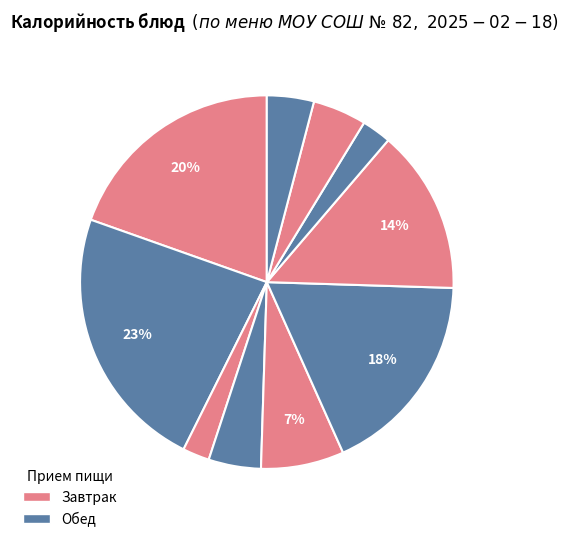

Rank the categories by value from highest to lowest.

Булочка с корицей, Каша манная вязкая, Рыба под маринадом, Пюре картофельное, Свекольник, Хлеб пшеничный, Икра кабачковая, Хлеб ржаной, Напиток с чёрной смородиной, Чай с лимоном и сахаром